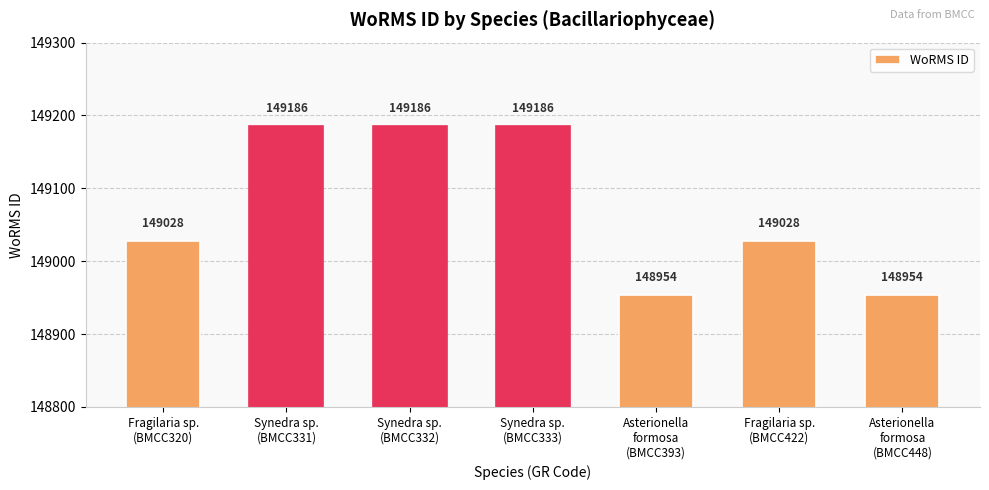

How many values are below 149028?

2